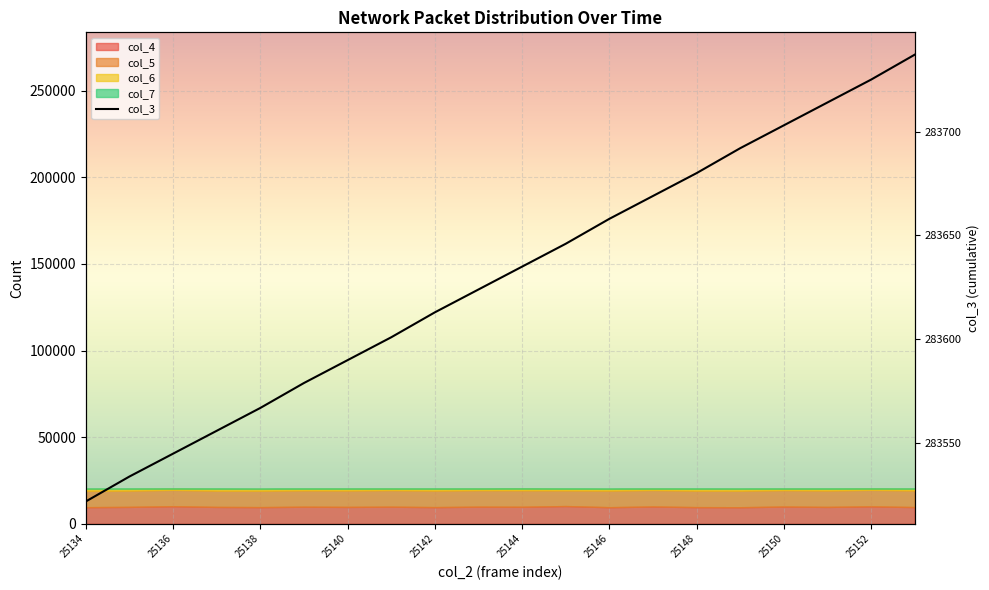

What is the minimum value shown in the chart?

283522